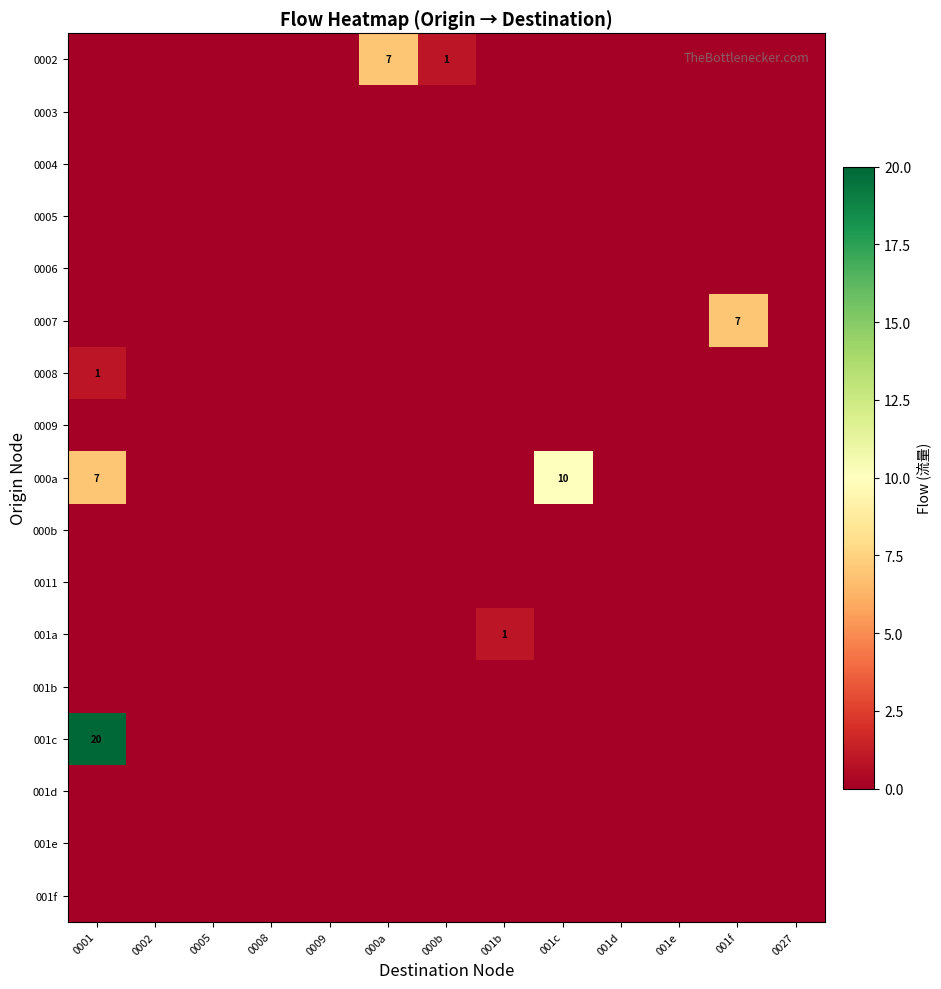

True or false: 001a has a value of 1 at 001b.

True